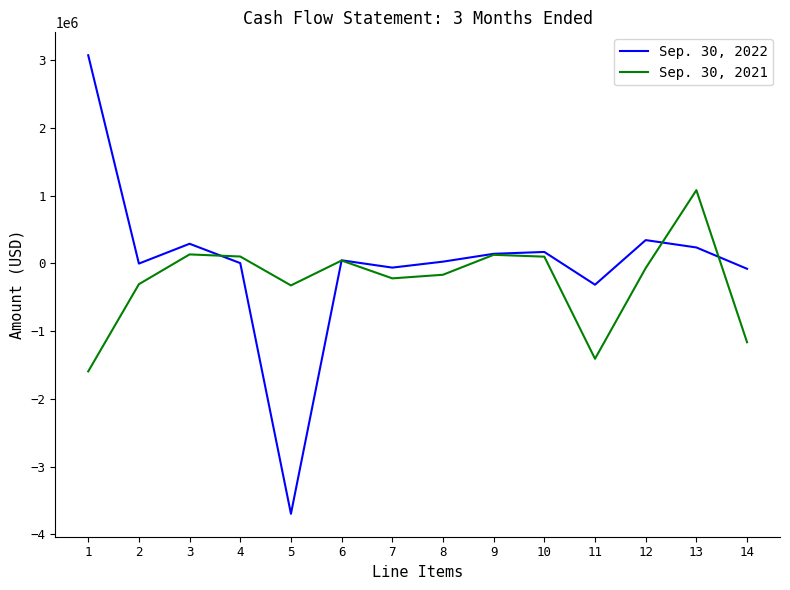

The value of Sep. 30, 2021 at 2 is -307351. True or false?

True